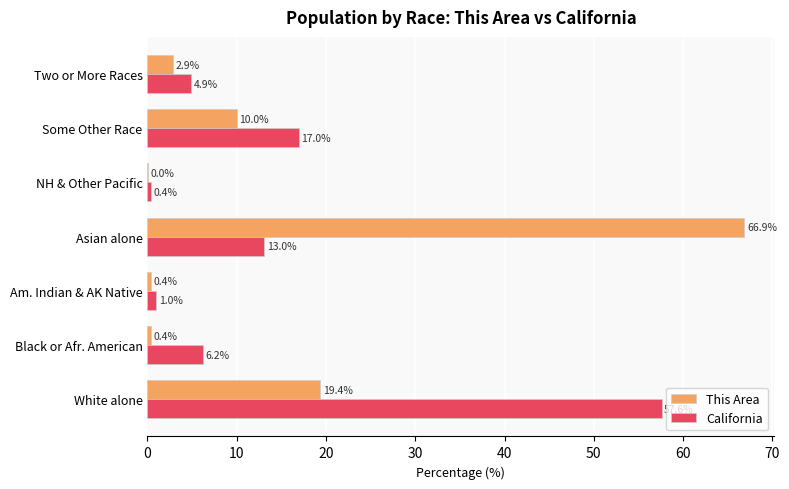

At which category is the sum across all series the highest?

Asian alone